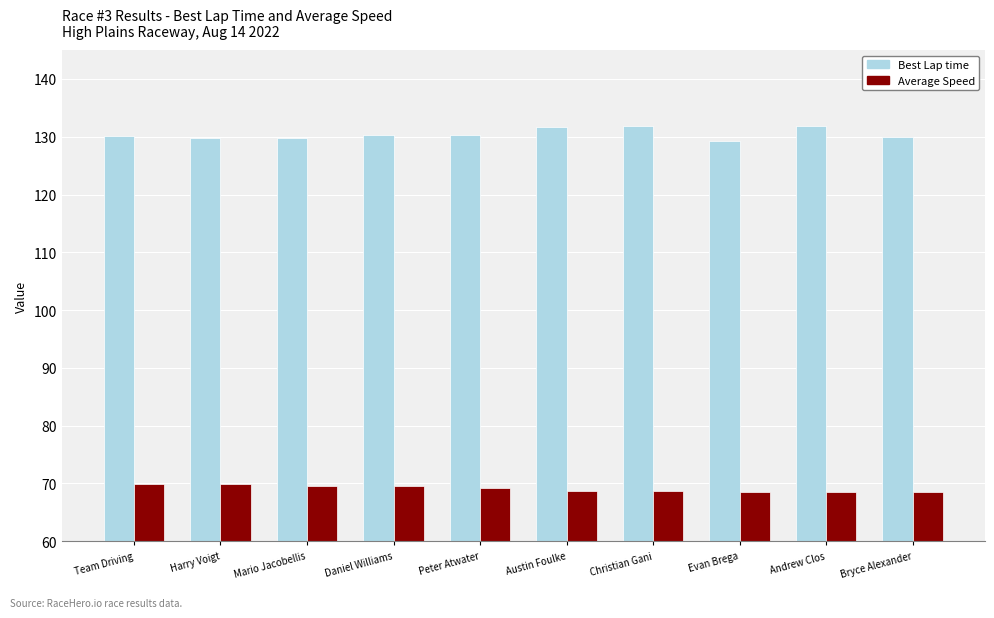

What is the maximum value for Best Lap time?

131.9